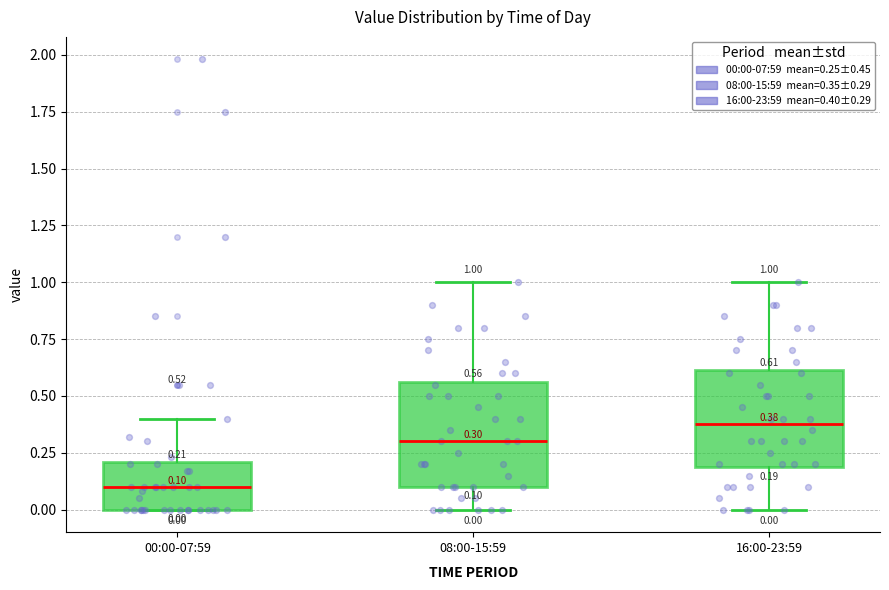

Which box's median line is the lowest?

00:00-07:59